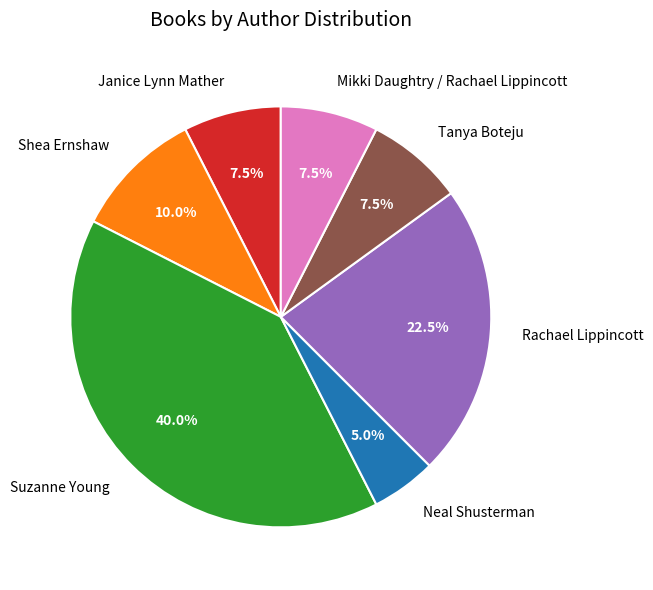

How much of the chart is everything except Suzanne Young?

60.0%